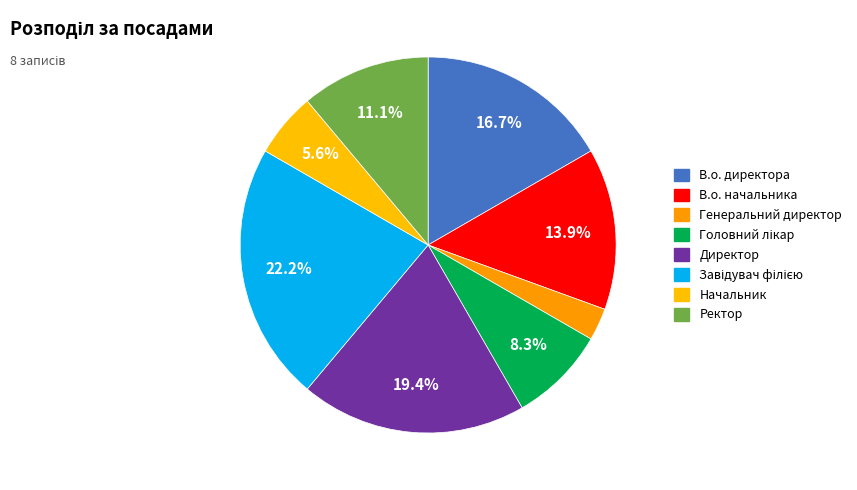

True or false: Генеральний директор accounts for 11% of the total.

False